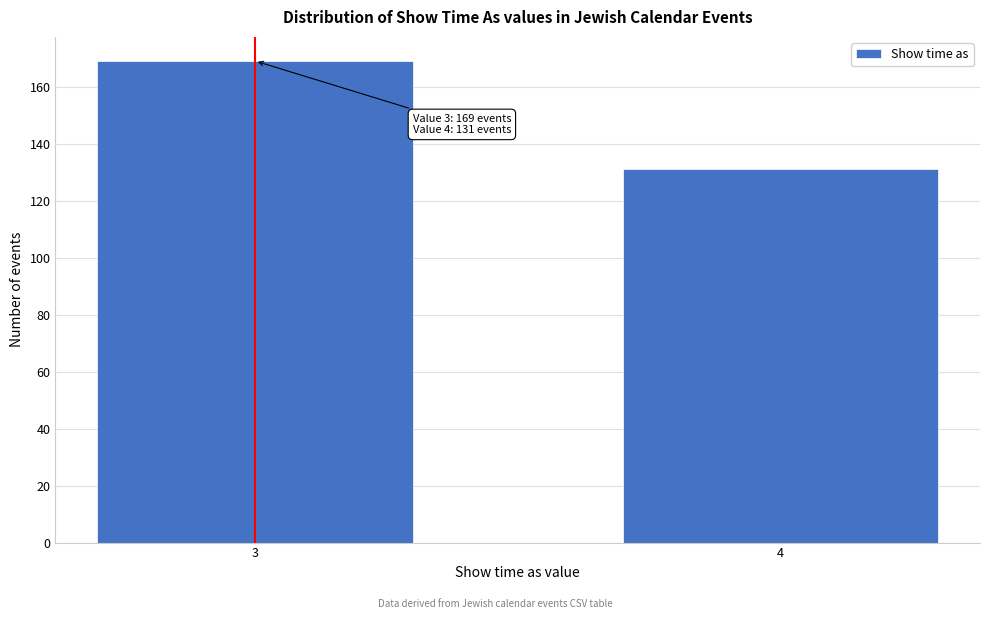

Reading right to left, list all the values displayed in this chart.

131	169